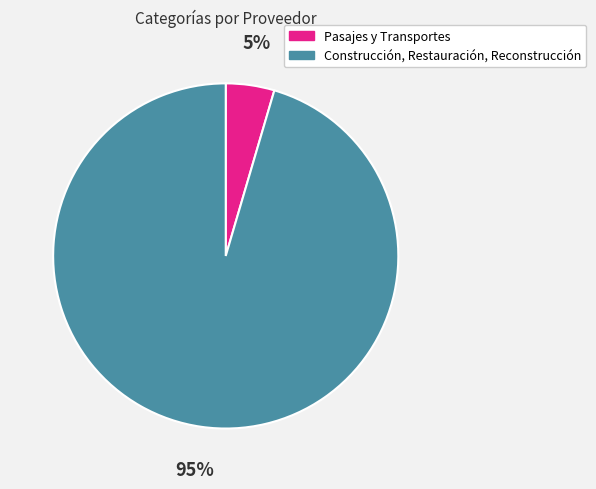

Which slice is the smallest?

Pasajes y Transportes